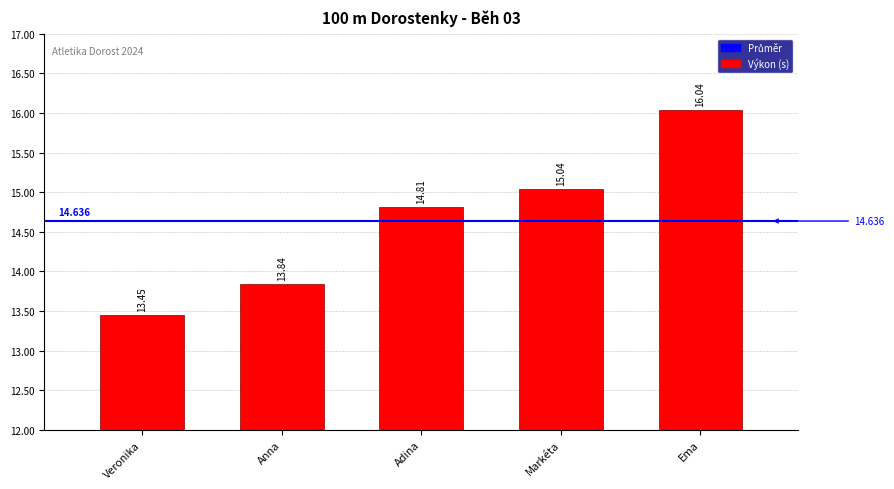

Rank the categories by value from highest to lowest.

Ema, Markéta, Adina, Anna, Veronika